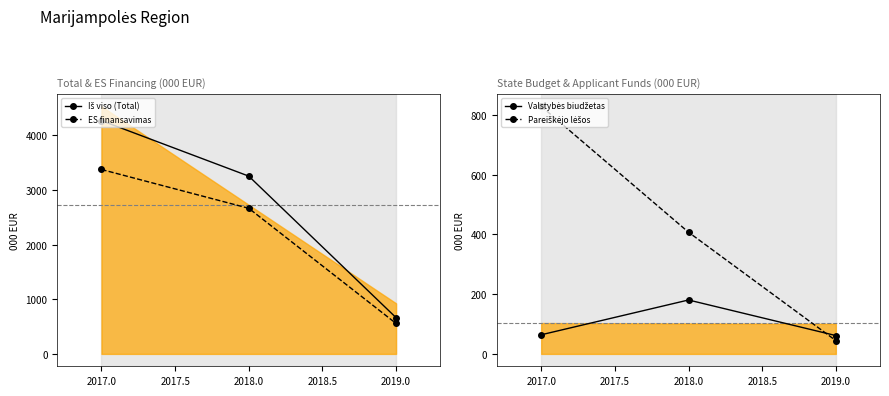

Is it true that ES finansavimas equals 1331.0 at 2018.0?

False